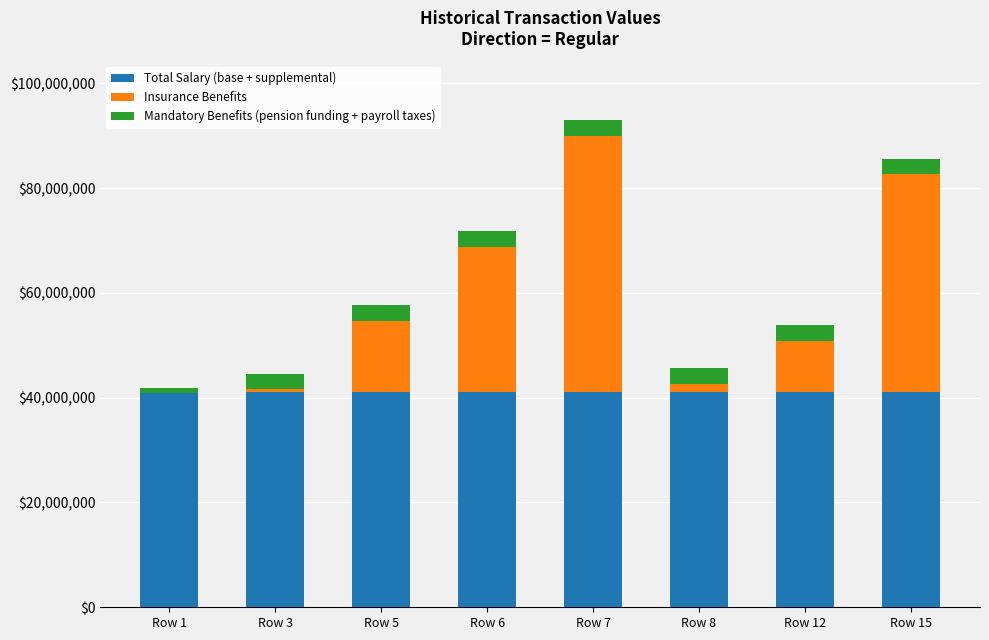

Count the number of data series in this chart.

3